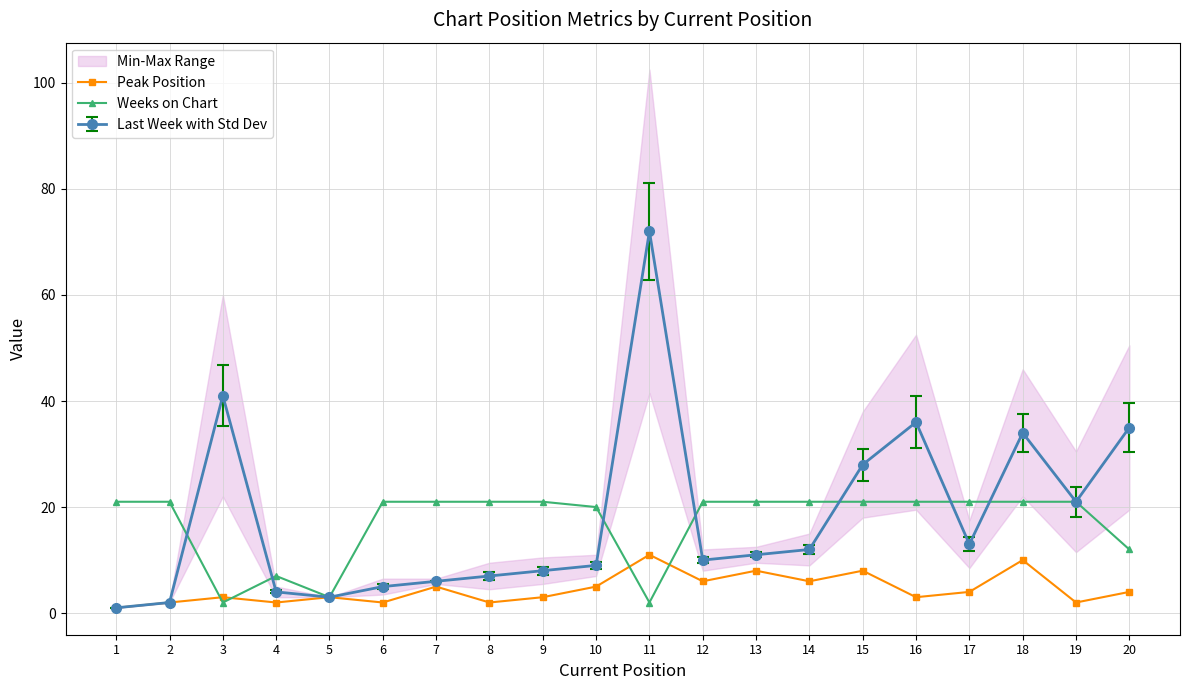

What is the difference between the maximum and minimum values in the Weeks on Chart series?

19